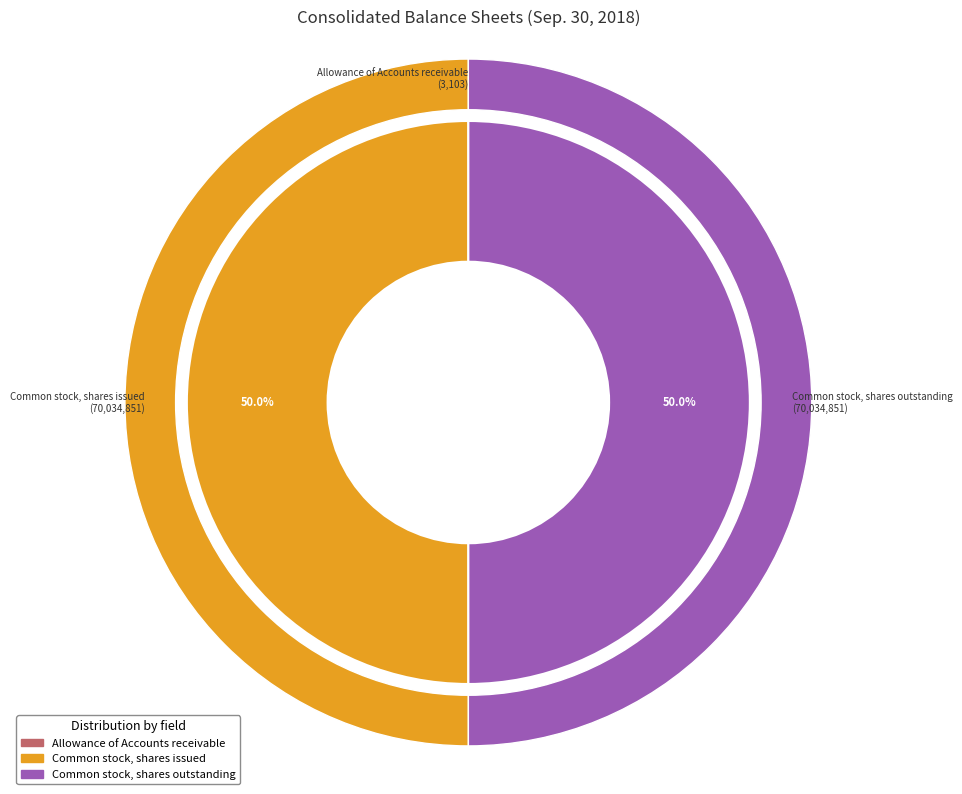

Does any single category account for the majority?

No